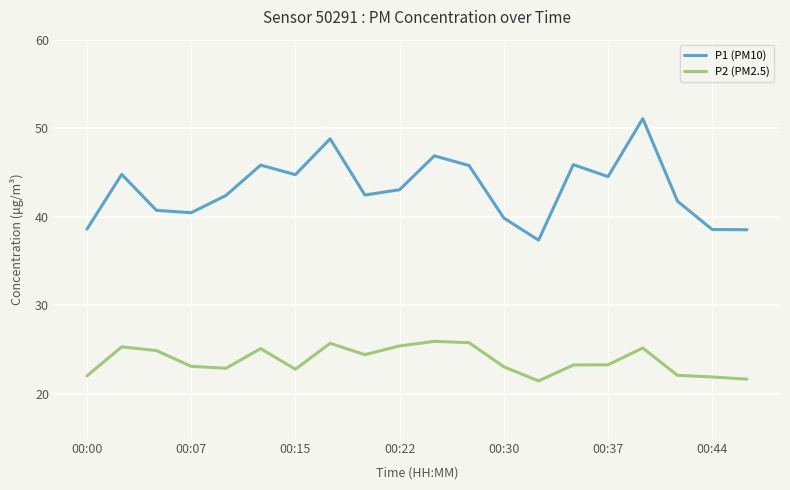

Rank the series by their average value, from lowest to highest.

P2 (PM2.5), P1 (PM10)